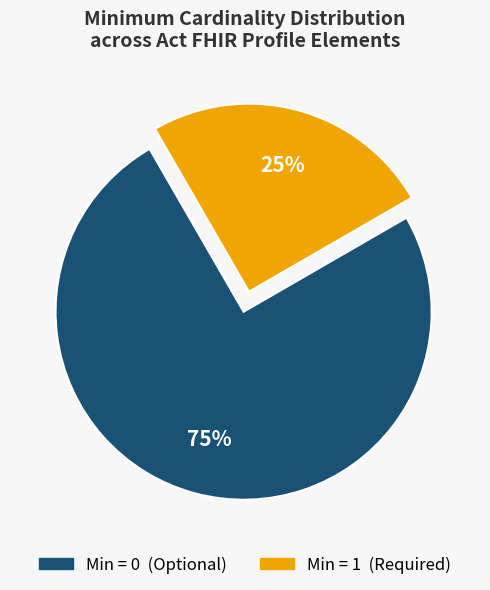

Does any single category account for the majority?

Yes